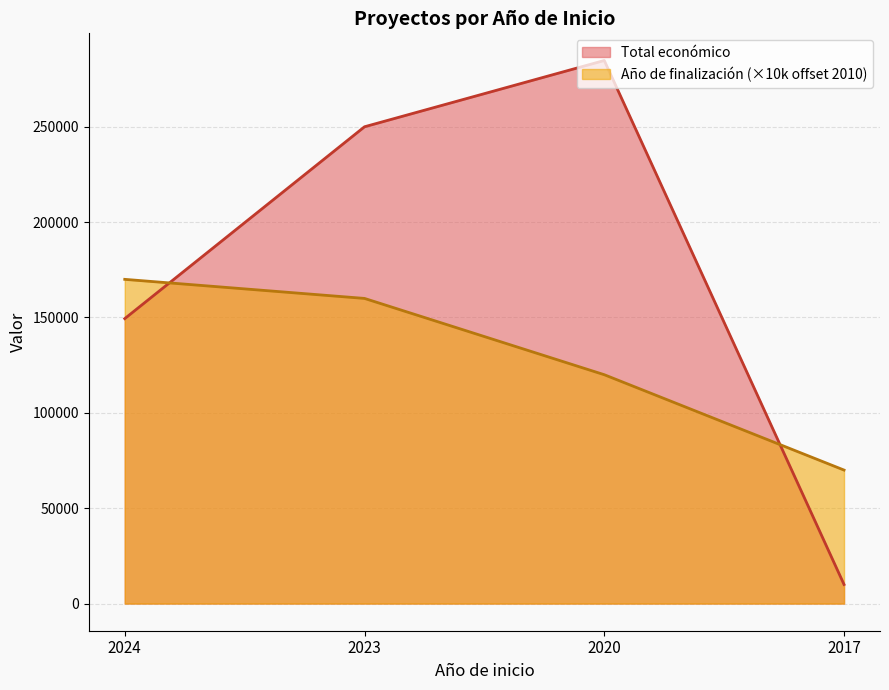

What is the lowest value of the Año de finalización series?

70000